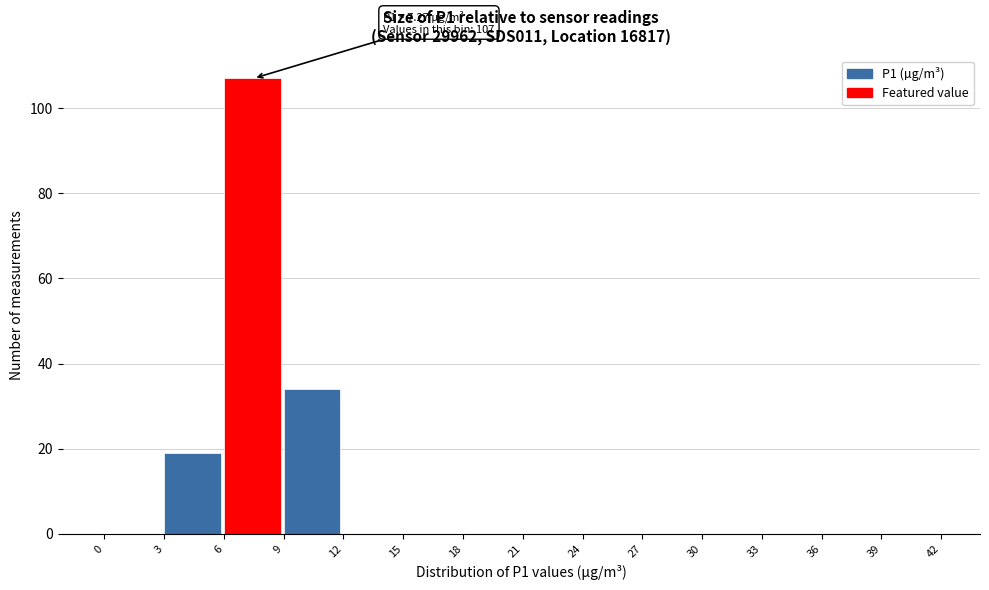

Which range on the x-axis has the tallest bar?

6 to 9